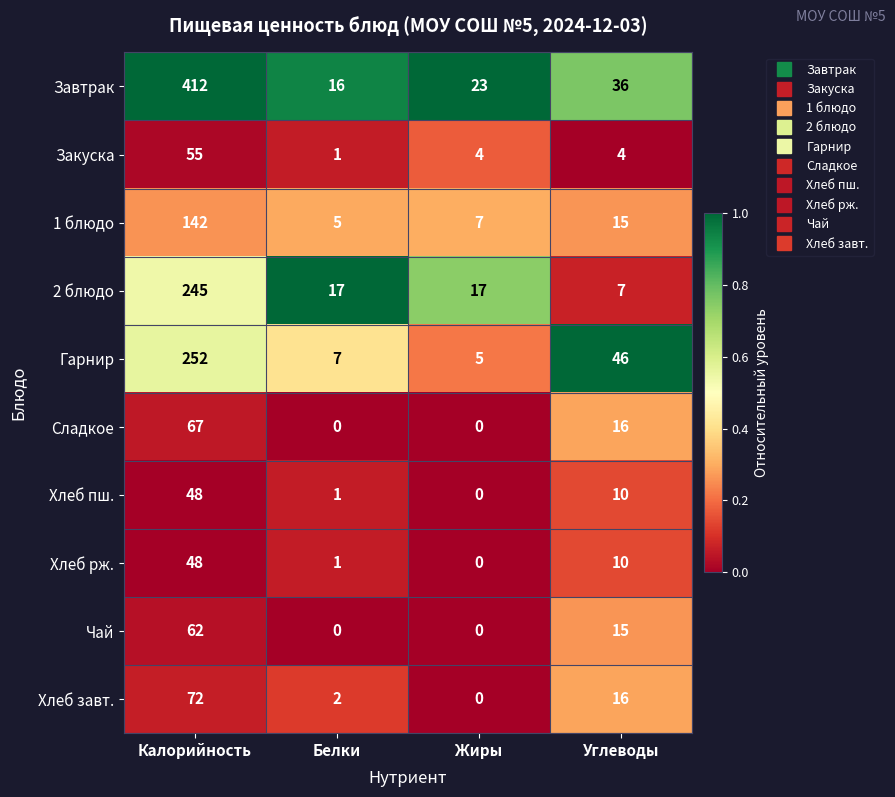

What is the sum of all Чай values?

77